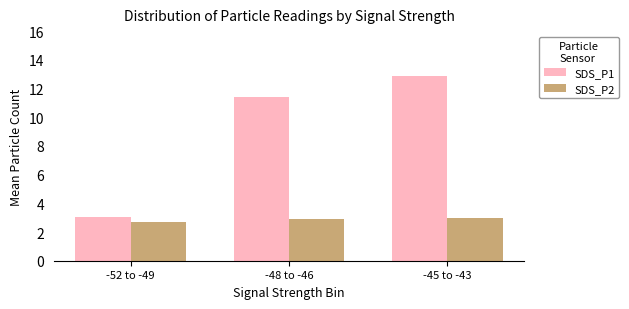

What is the total value across all series at -45 to -43?

15.9